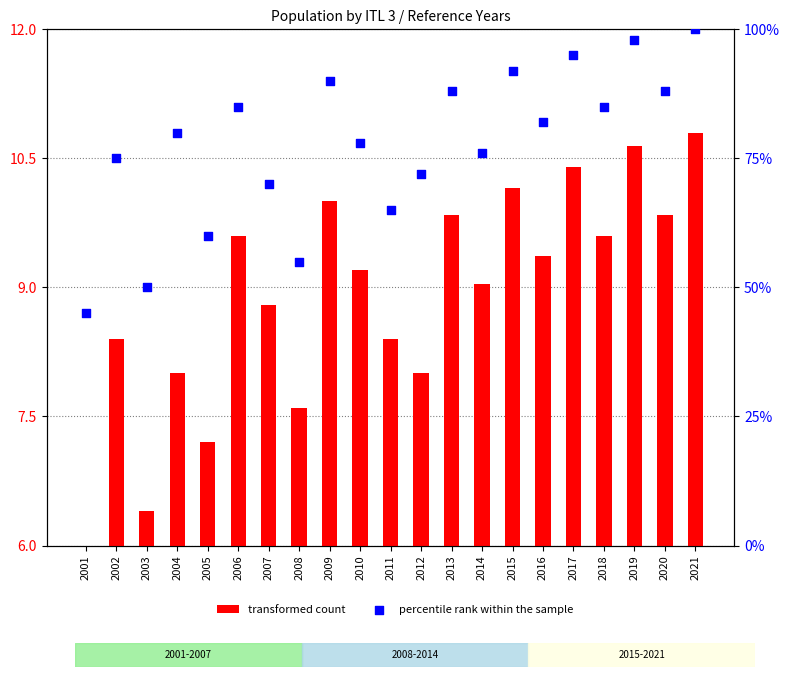

Which series has the largest Y range (max minus min)?

percentile rank within the sample